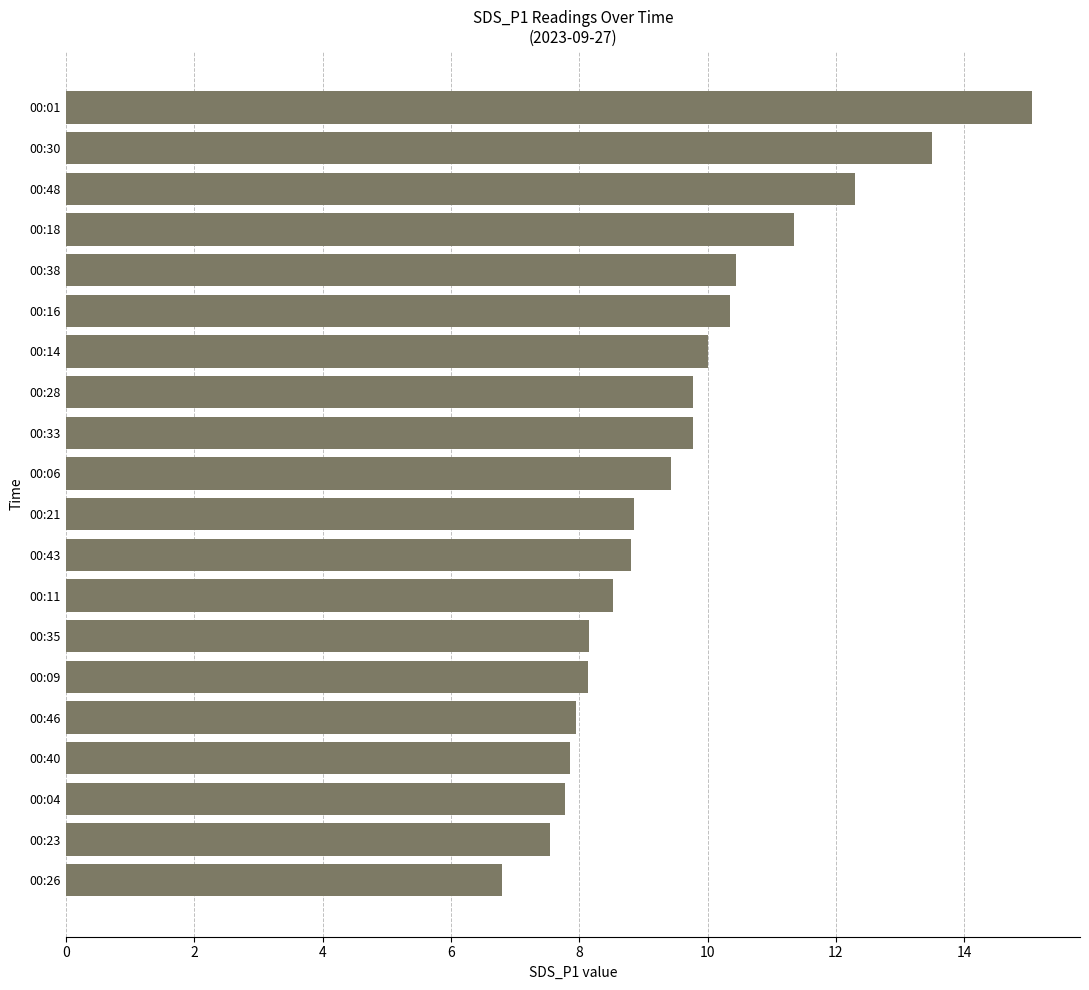

What value does the data have at 00:26?

6.8